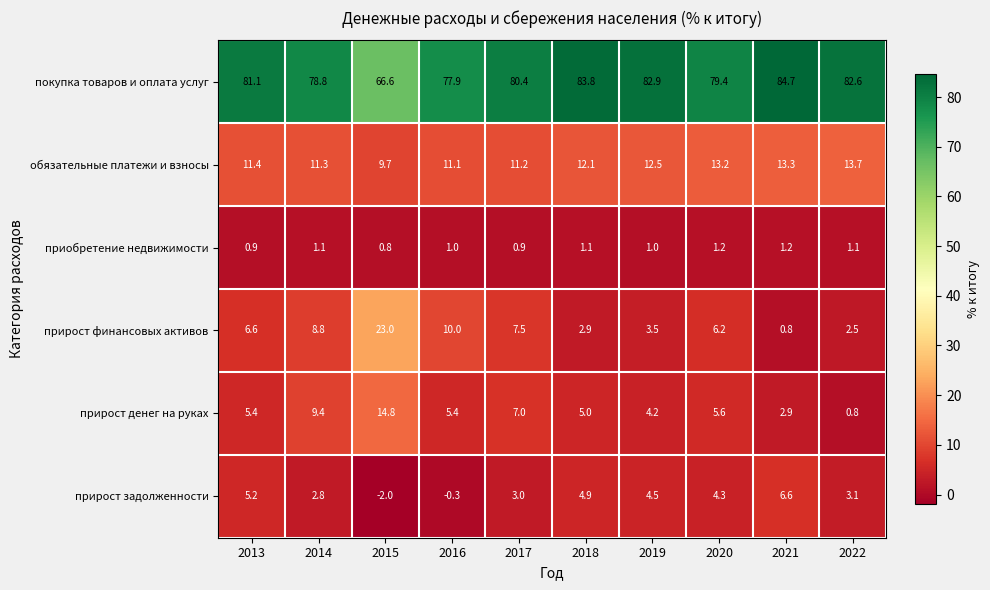

What is the difference between the maximum and minimum values in the обязательные платежи и взносы series?

4.0